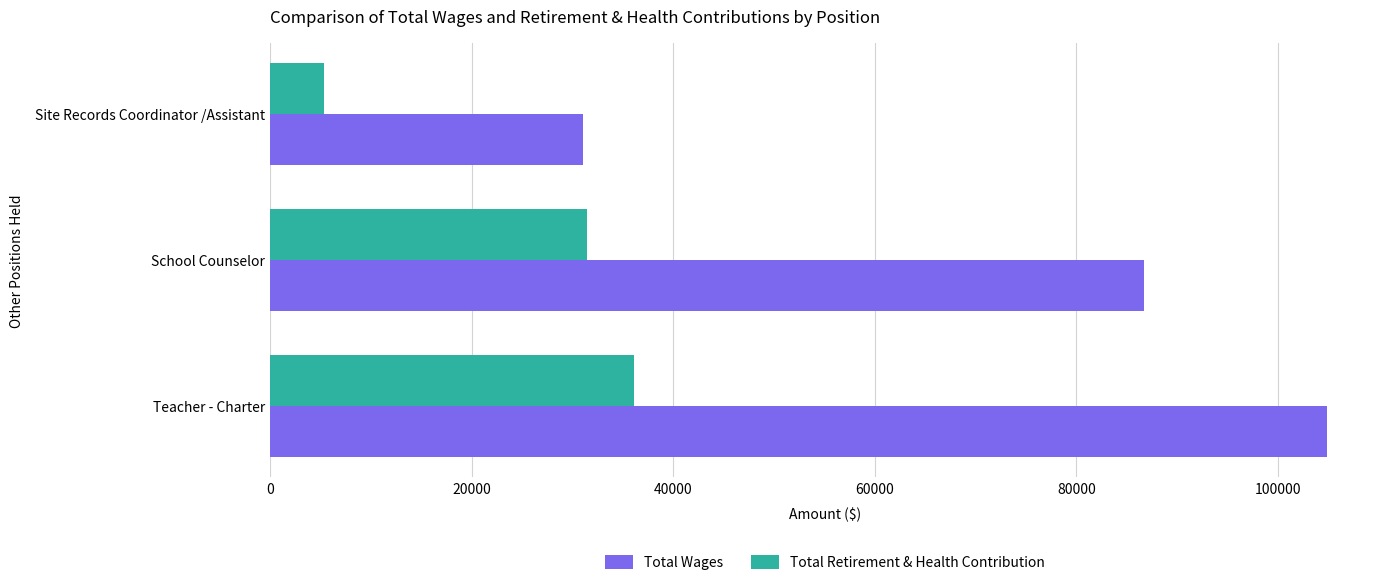

What is the smallest value displayed?

5387